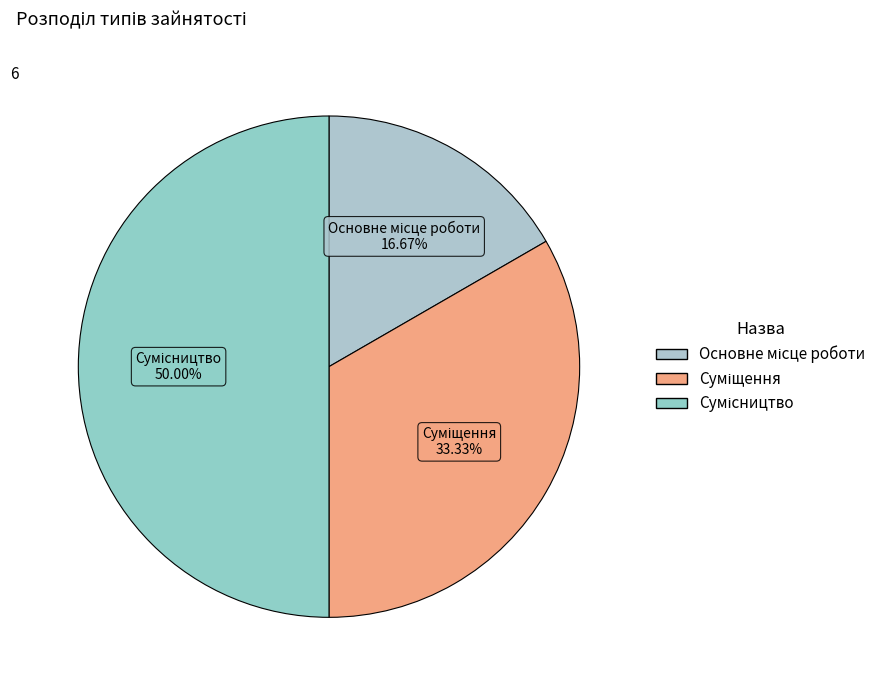

Combined, what portion of the pie is Сумісництво and Суміщення?

83.3%